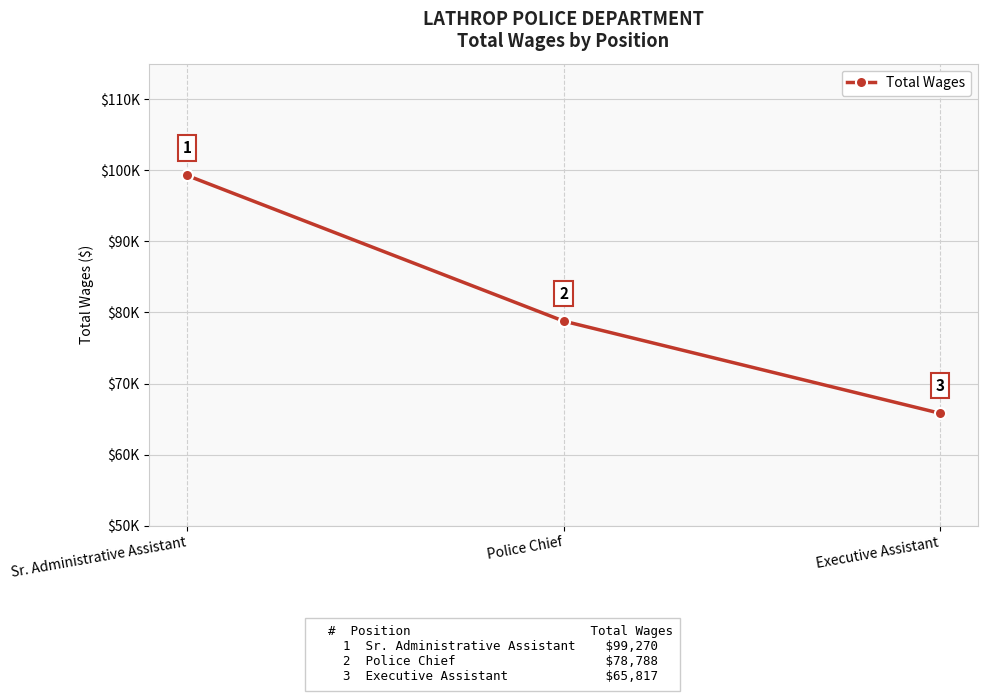

Which category has the highest value across all series?

Sr. Administrative Assistant